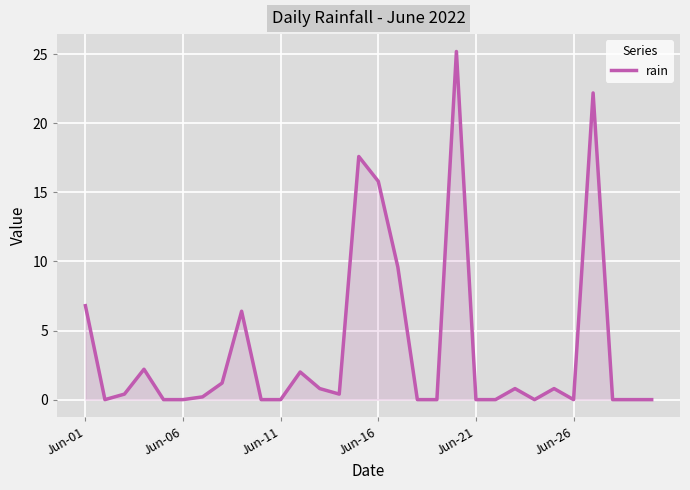

What is the difference between the maximum and minimum values?

25.2